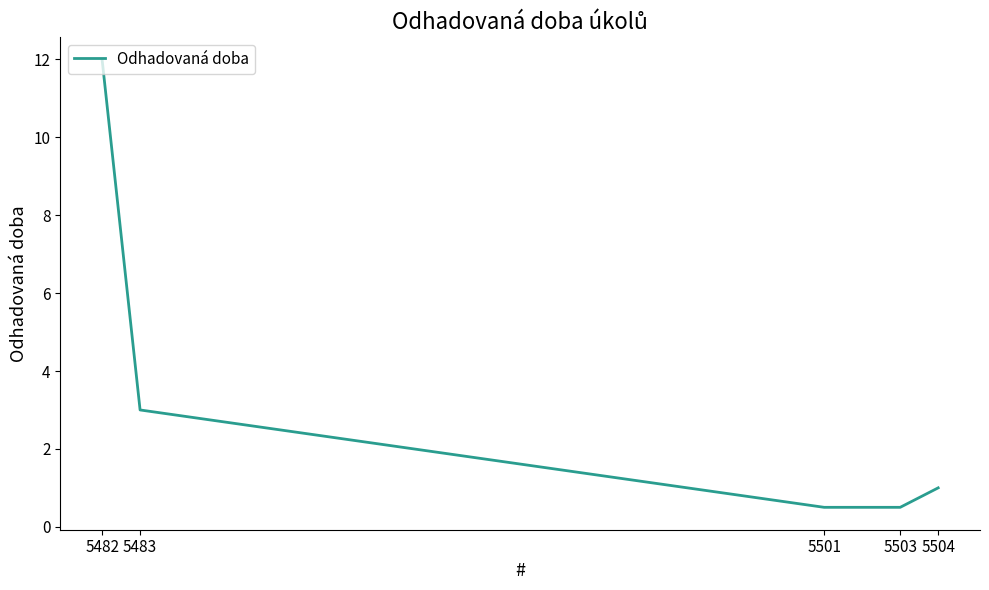

What is the sum of the values at 5504 and 5482?

13.0